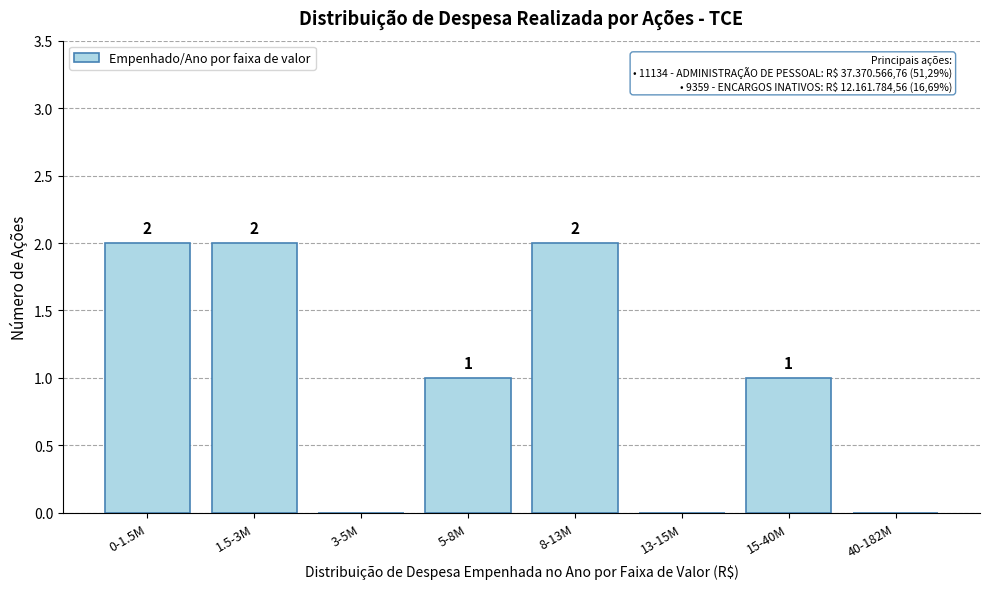

Reading left to right, what are all the values shown in this chart?

0-1.5M=2	1.5-3M=2	3-5M=0	5-8M=1	8-13M=2	13-15M=0	15-40M=1	40-182M=0